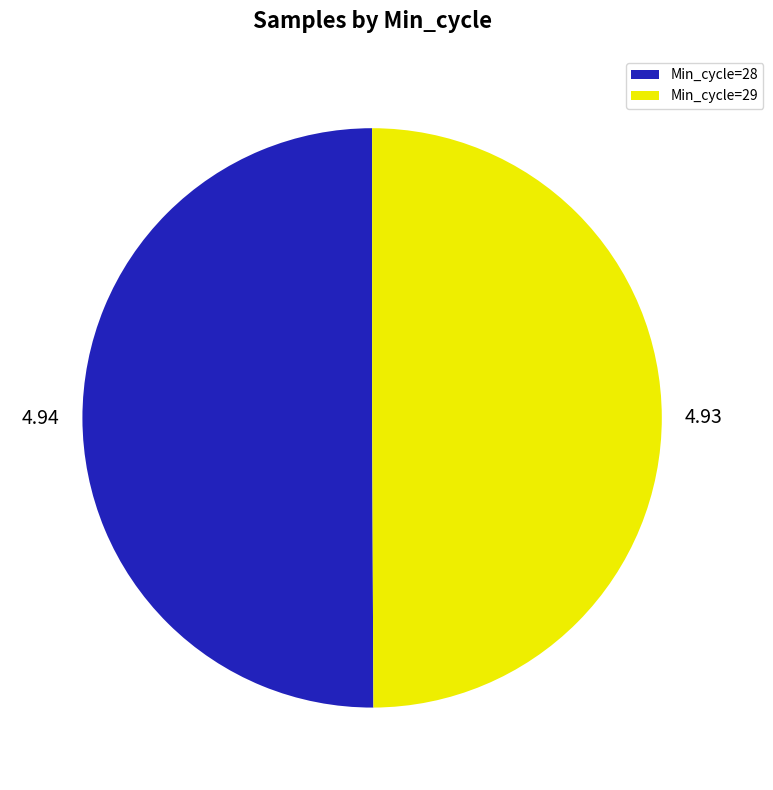

Combined, do Min_cycle=29 and Min_cycle=28 account for over 50%?

Yes